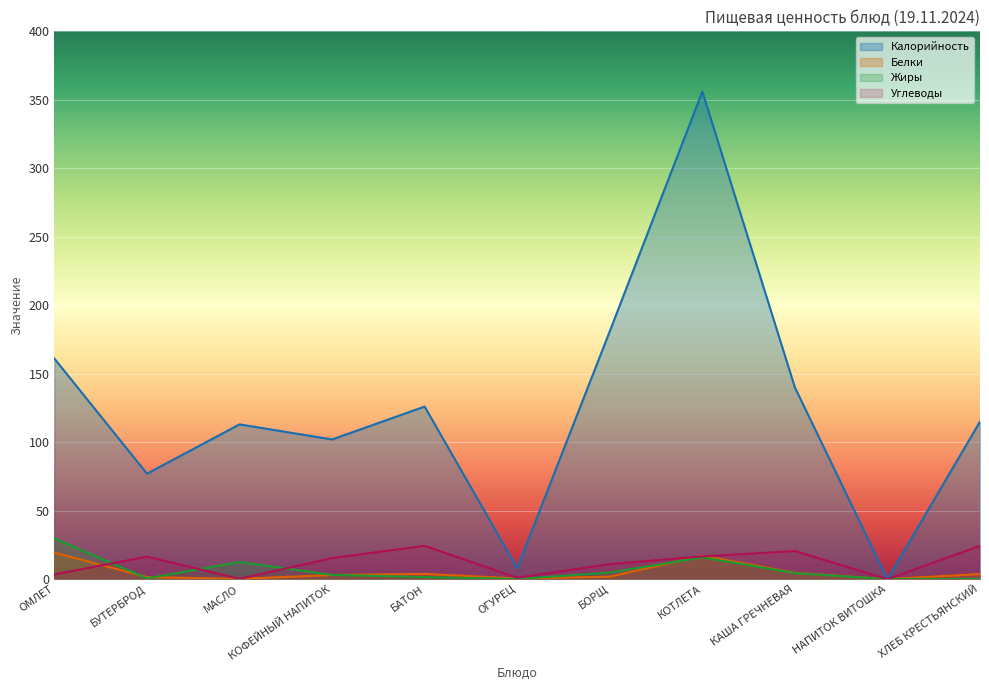

True or false: Белки has more than 0 interior local peaks.

True